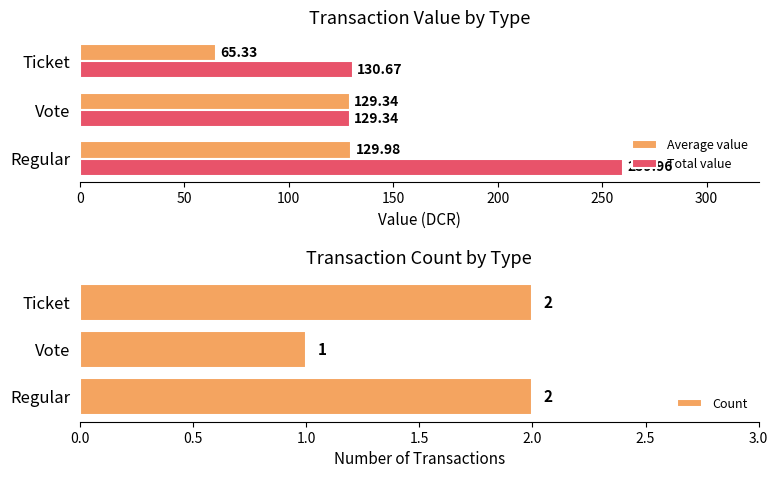

The Average value series shows 65.3 at Ticket. True or false?

True